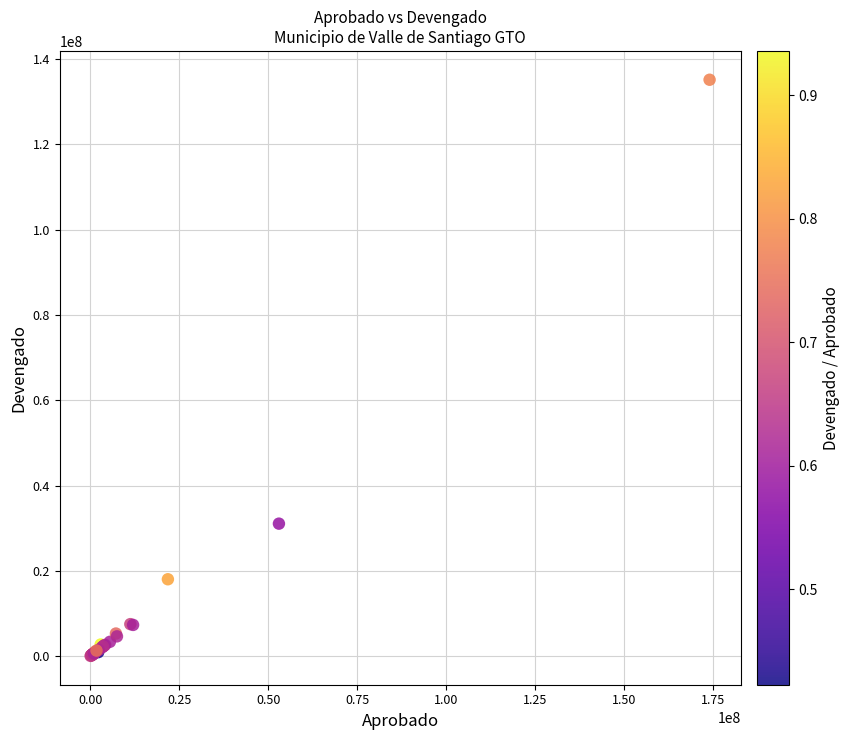

What Y value in the scatter plot is closest to 67627087?

31087048.1